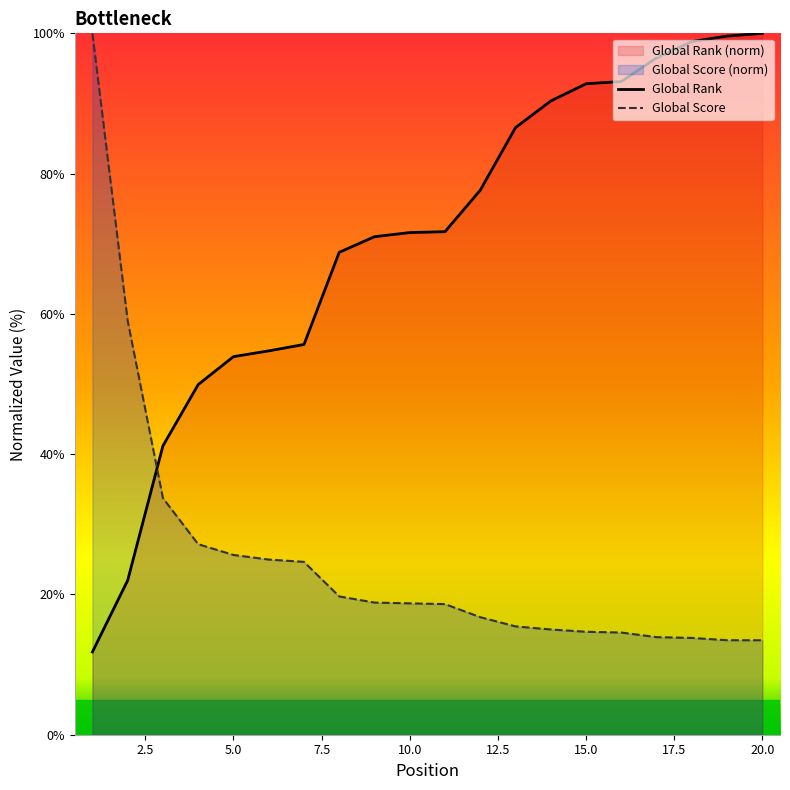

Read the Global Score value at 3.

33.7